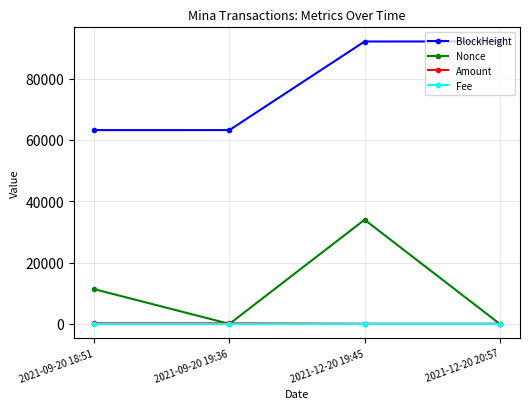

True or false: BlockHeight and Nonce cross at least once.

False